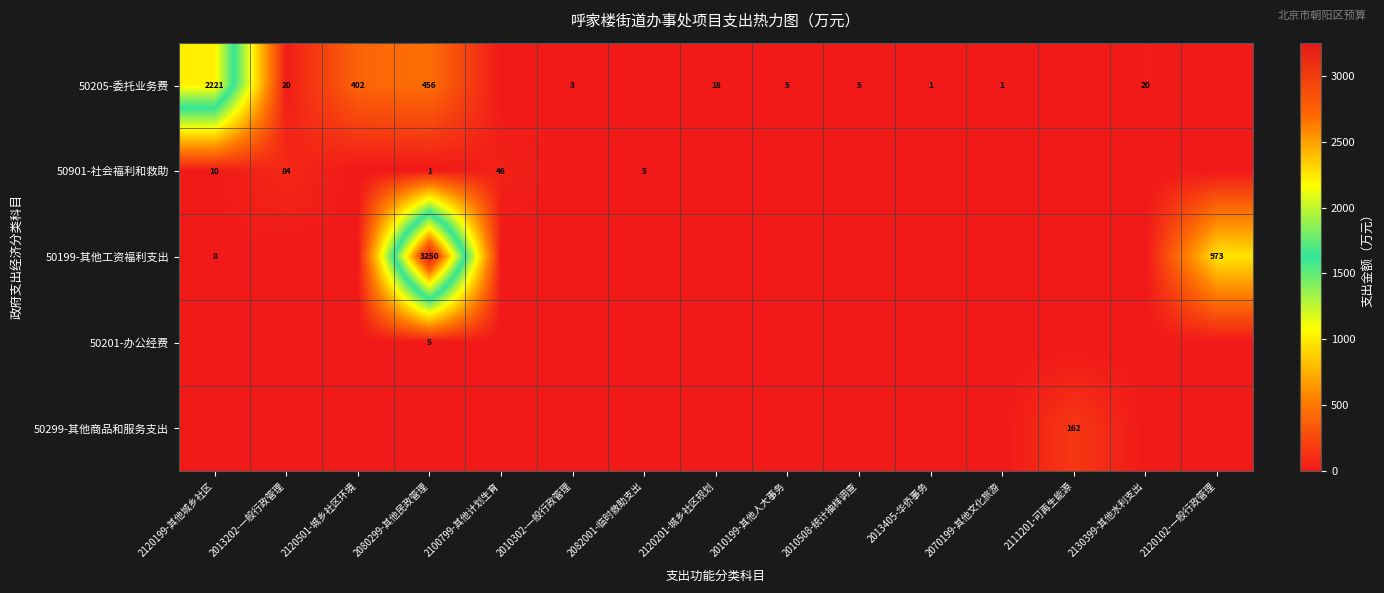

What is the difference between the 50205-委托业务费 values at 2013202-一般行政管理 and 2010302-一般行政管理?

17